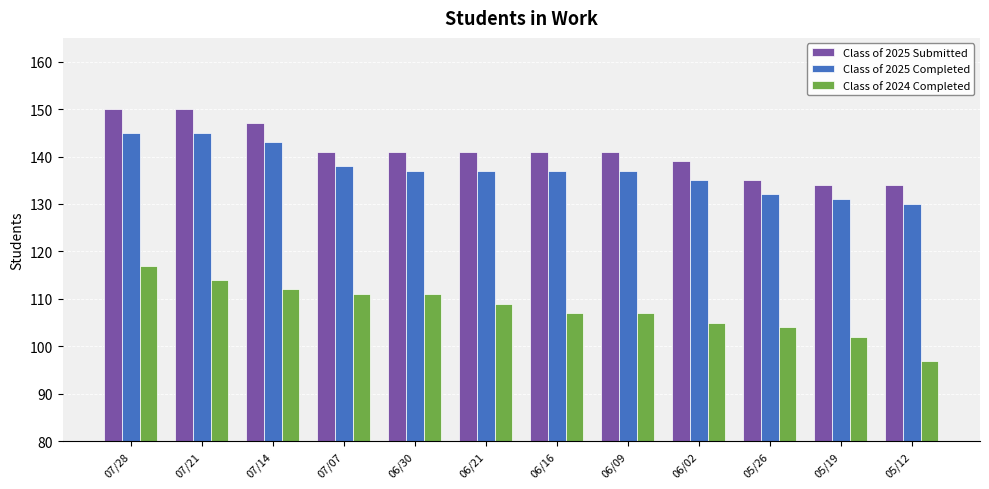

At which label does Class of 2024 Completed reach its minimum?

05/12